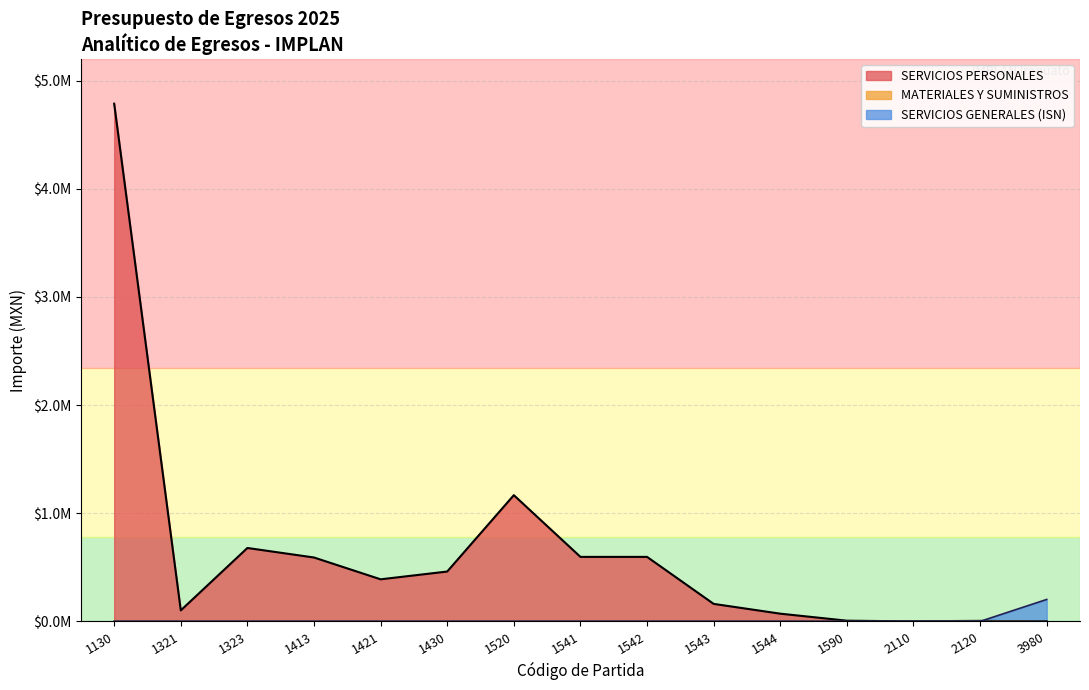

How many data points does each series have?

15